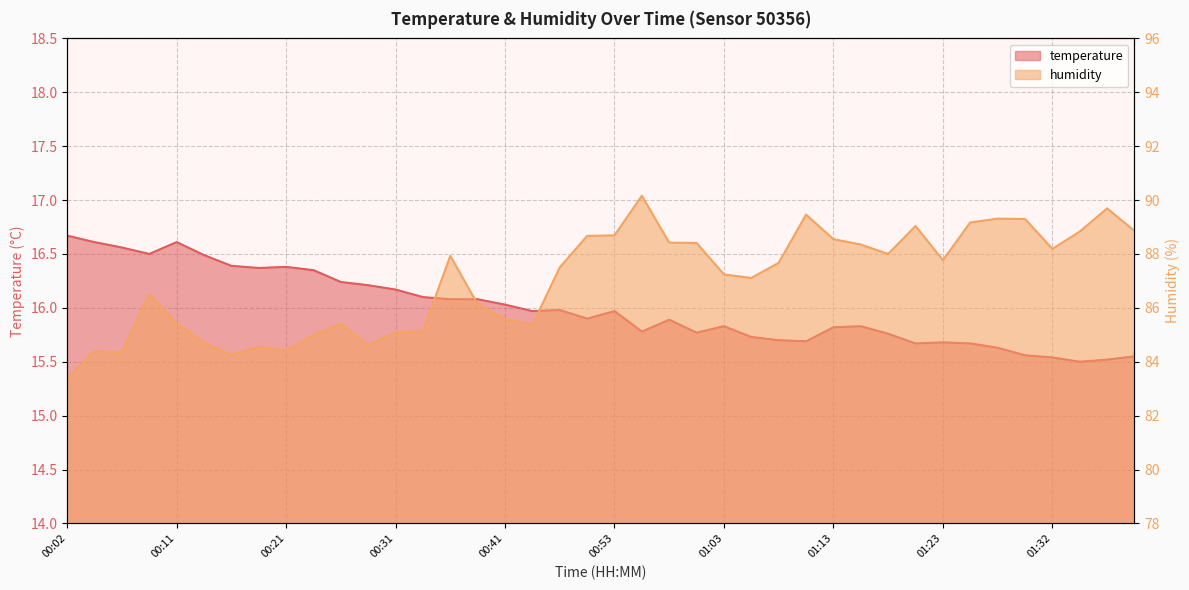

The humidity series shows 87.7 at 01:08. True or false?

True